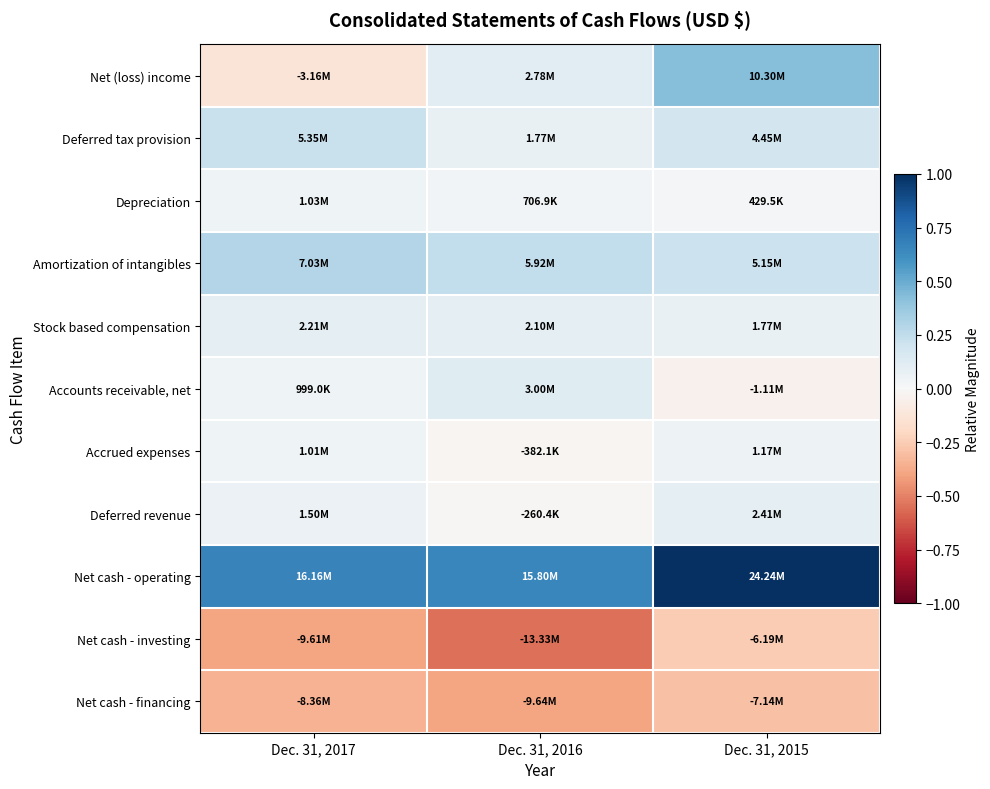

List the series in order of their peak value, highest first.

Net cash - operating, Net (loss) income, Amortization of intangibles, Deferred tax provision, Accounts receivable, net, Deferred revenue, Stock based compensation, Accrued expenses, Depreciation, Net cash - investing, Net cash - financing